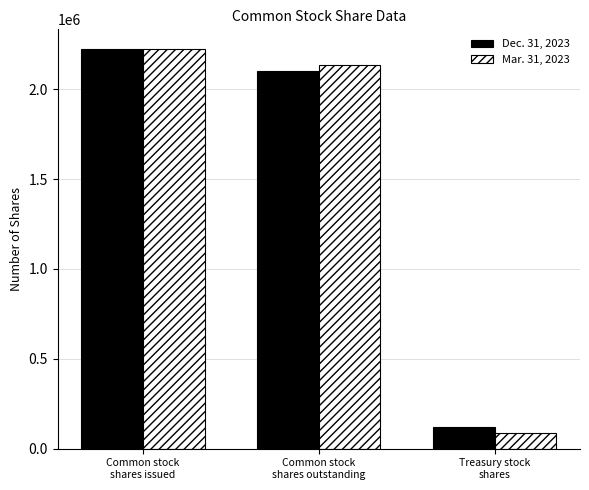

What is the spread (max minus min) of values at Common stock
shares outstanding?

36661